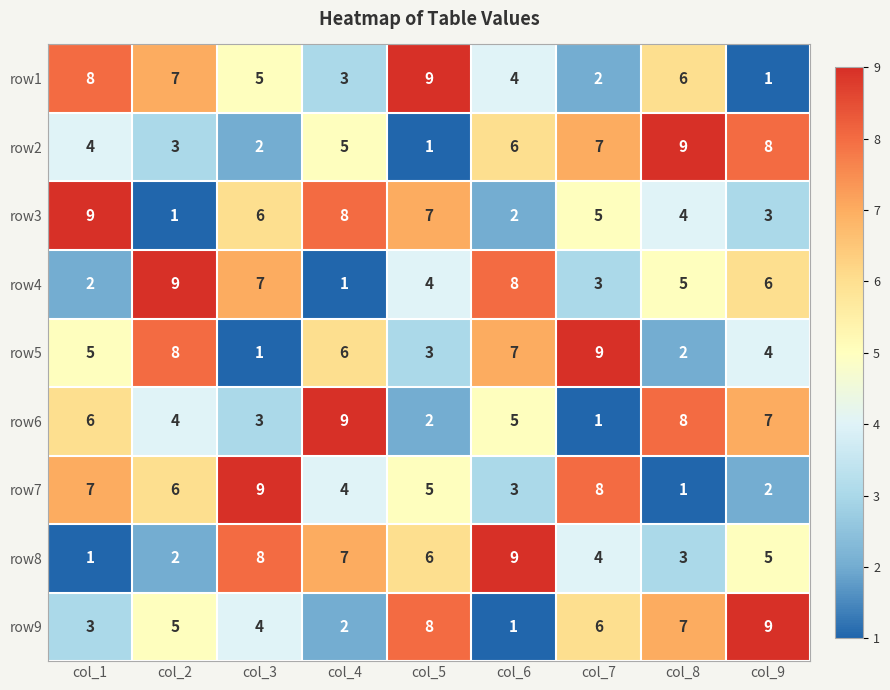

What is the average value of the row6 series?

5